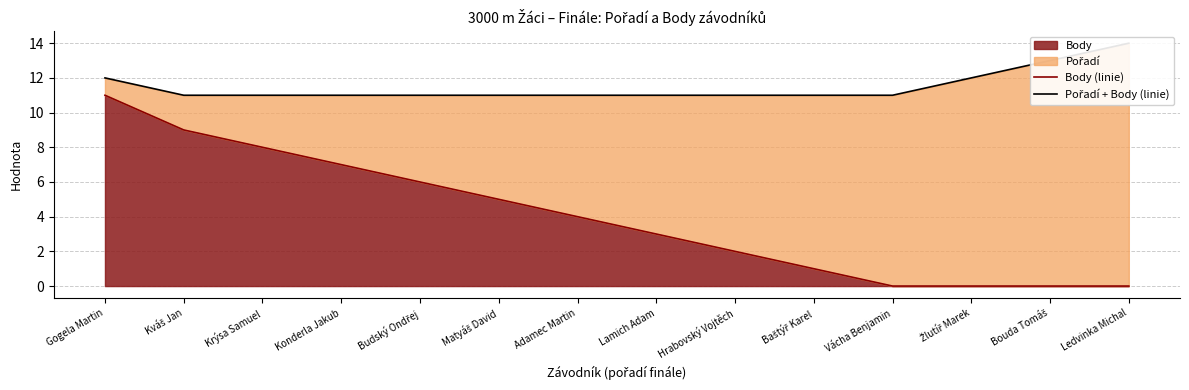

Does the chart have visible grid lines?

Yes